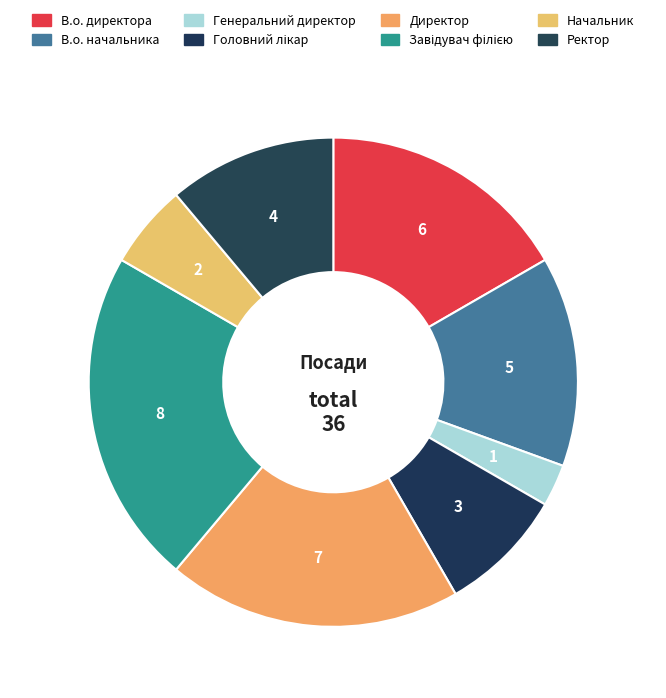

Approximately how many times larger is the value at Генеральний директор compared to Начальник?

0.5